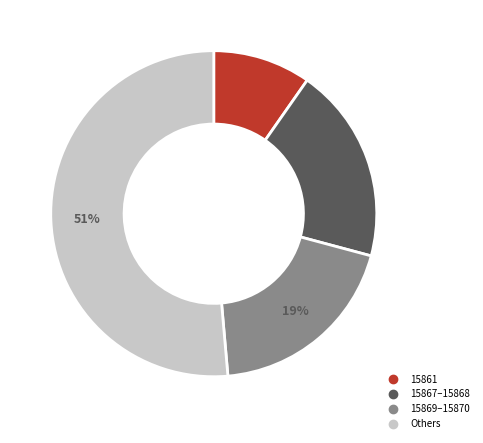

Is there a majority slice in this chart?

Yes